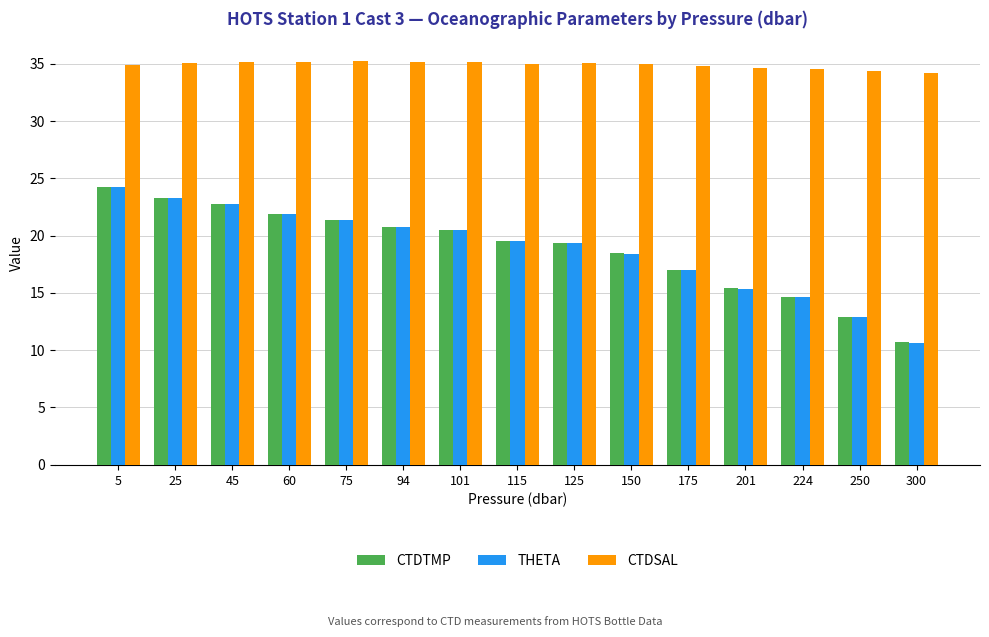

How many groups of bars are there?

15